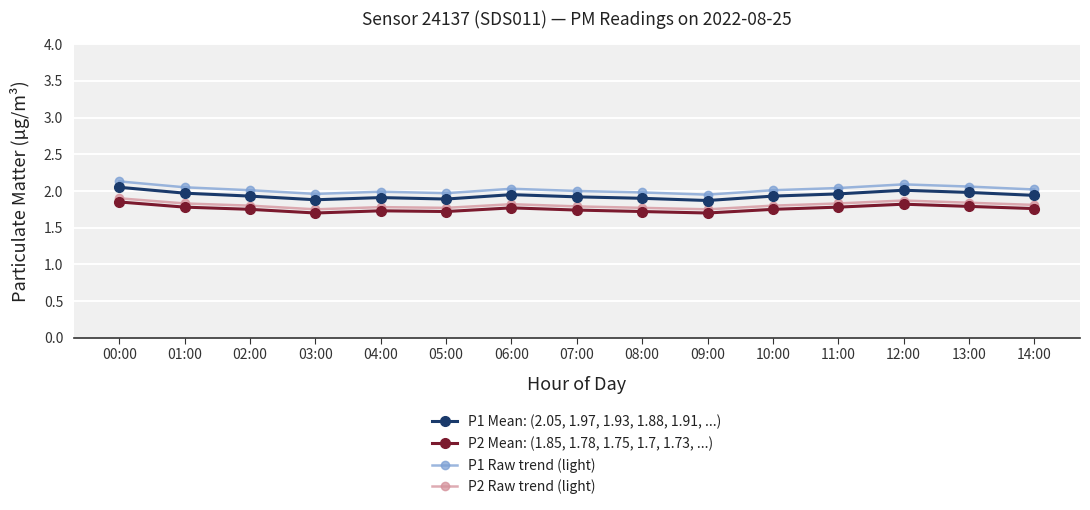

What is the spread (max minus min) of values at 04:00?

0.3